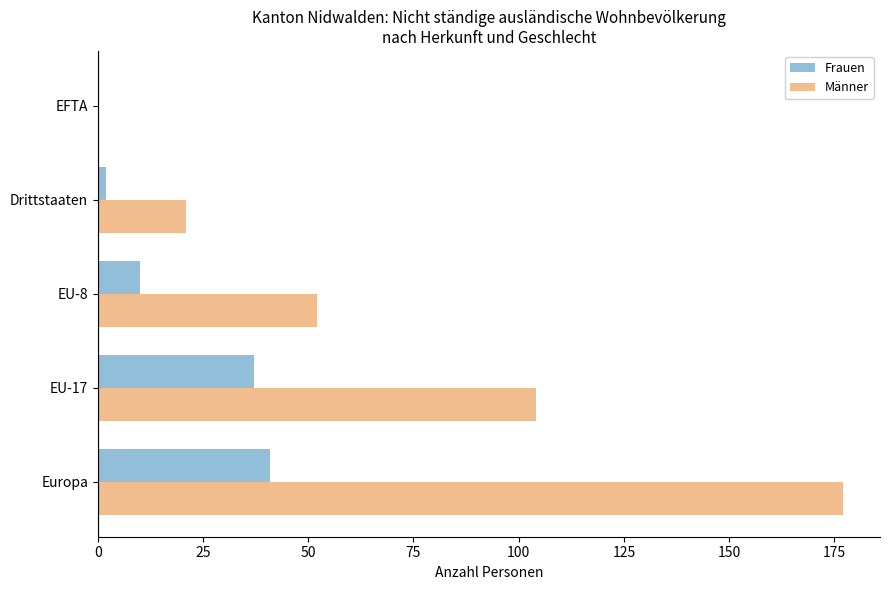

The value of Männer at EFTA is 0. True or false?

True